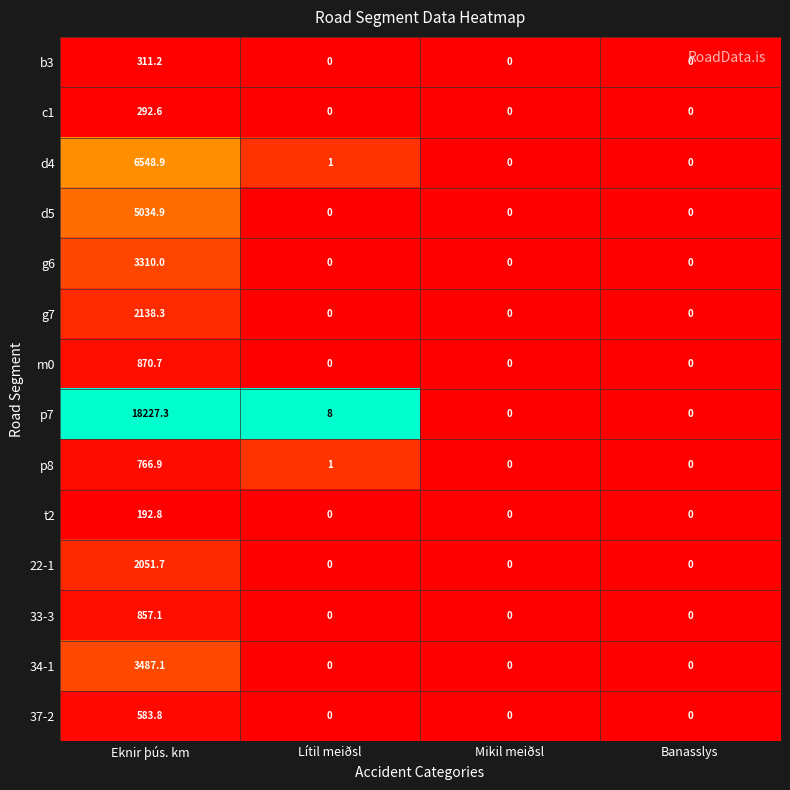

At which category is the sum across all series the highest?

Eknir þús. km